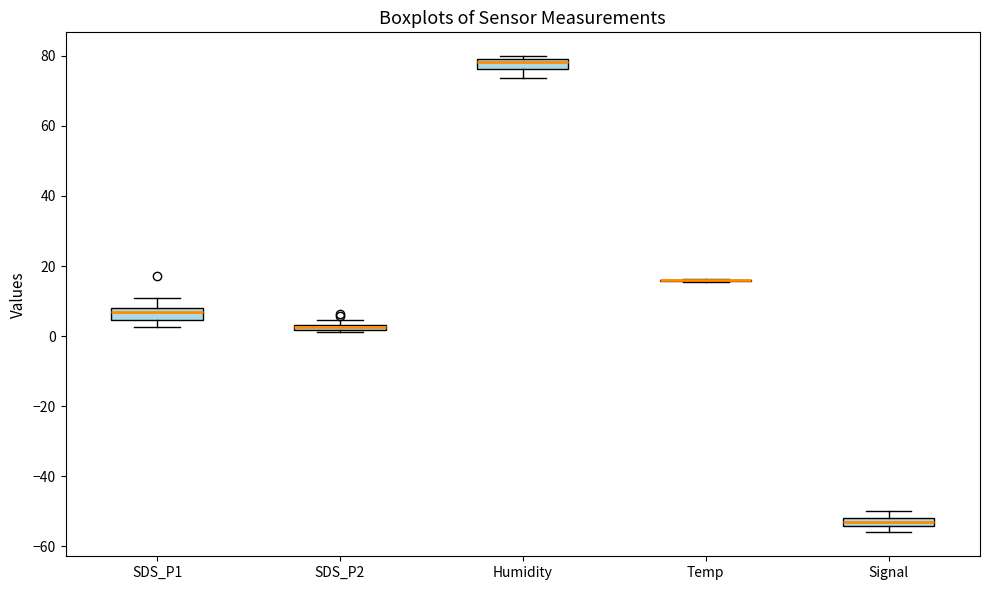

Where is the upper edge of the box for Signal on the y-axis? The values are not printed on the chart, so give them approximately, as read against the axis.

-52